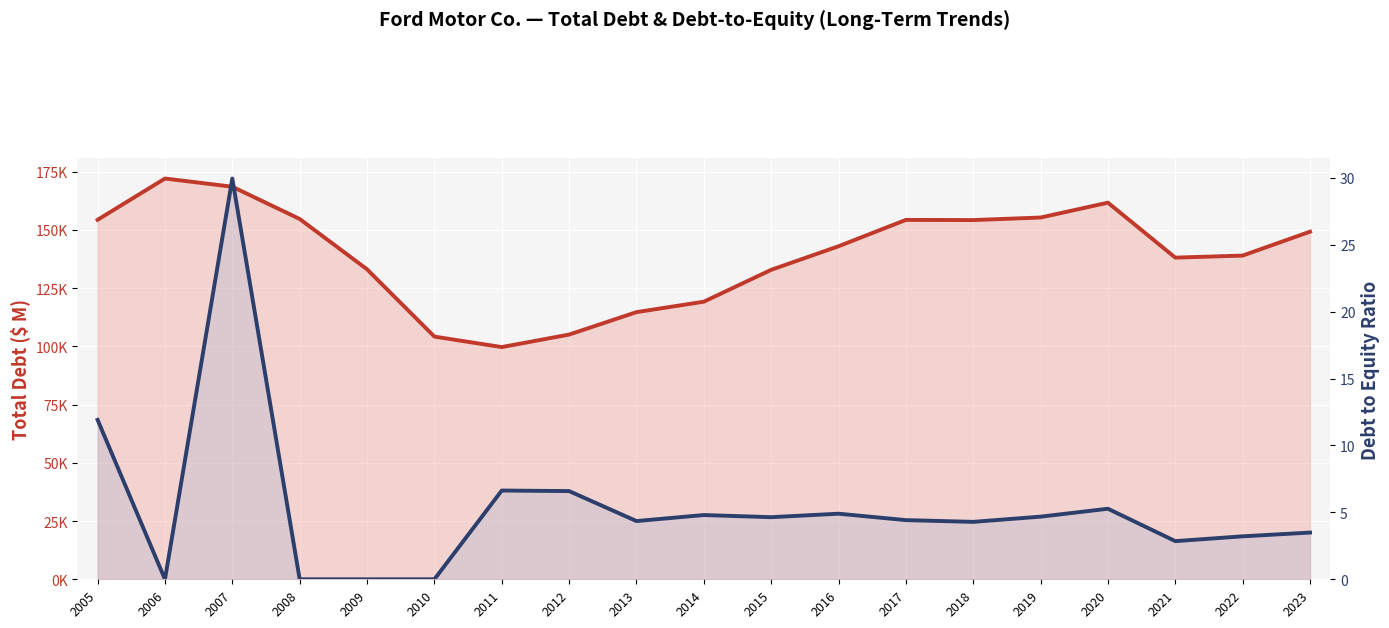

True or false: Total Debt ($ M) has a value of 42955.8 at 2016.

False